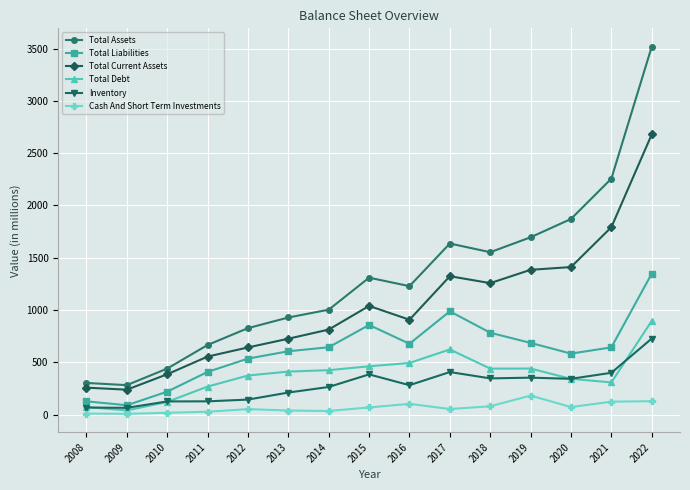

What is the difference between the maximum and second lowest values in the Total Assets series?

3215.3